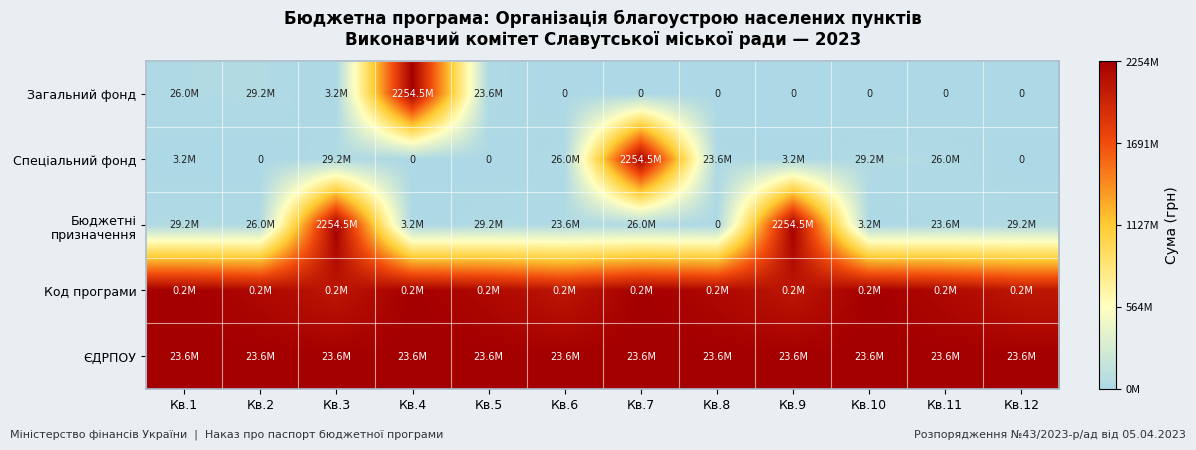

True or false: Загальний фонд has a value of 0.0 at Кв.6.

True